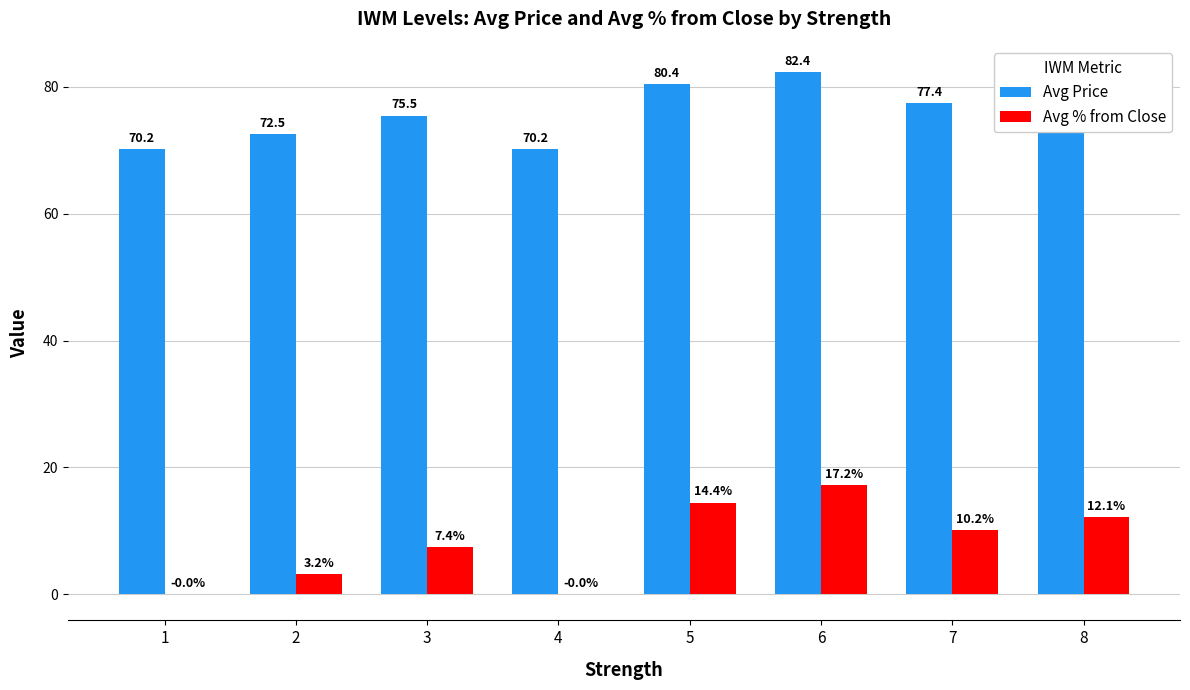

Which series changed the most between 3 and 7?

Avg % from Close